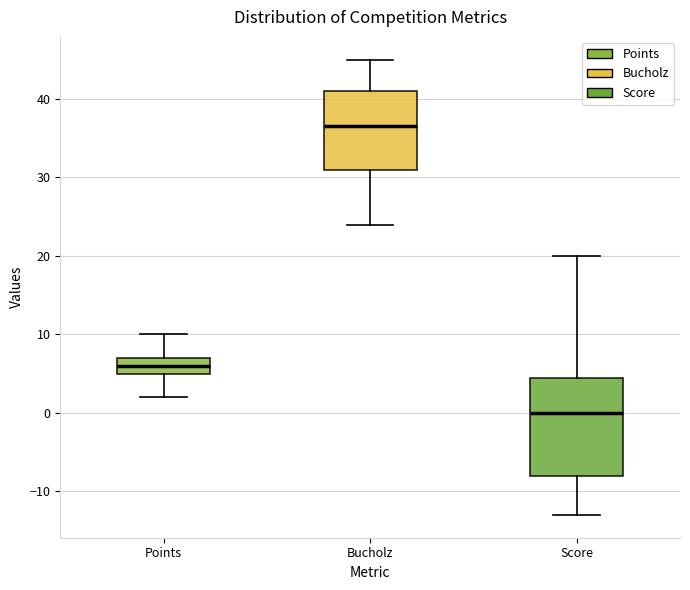

Reading left to right, read every box against the y-axis: the position of its median line, the range the box covers, and the ends of its whiskers. The values are not printed on the chart, so give them approximately, as read against the axis.

Points: median 6, box 5 to 7, whiskers 2 to 10
Bucholz: median 37, box 31 to 41, whiskers 24 to 45
Score: median 0, box -8 to 5, whiskers -13 to 20